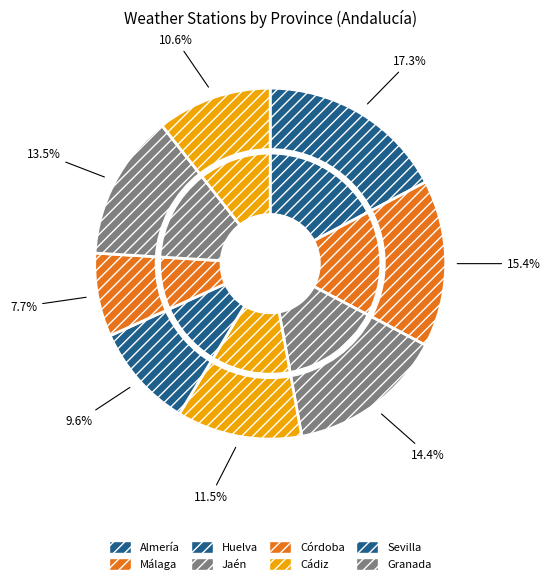

Which slice is the largest?

Almería